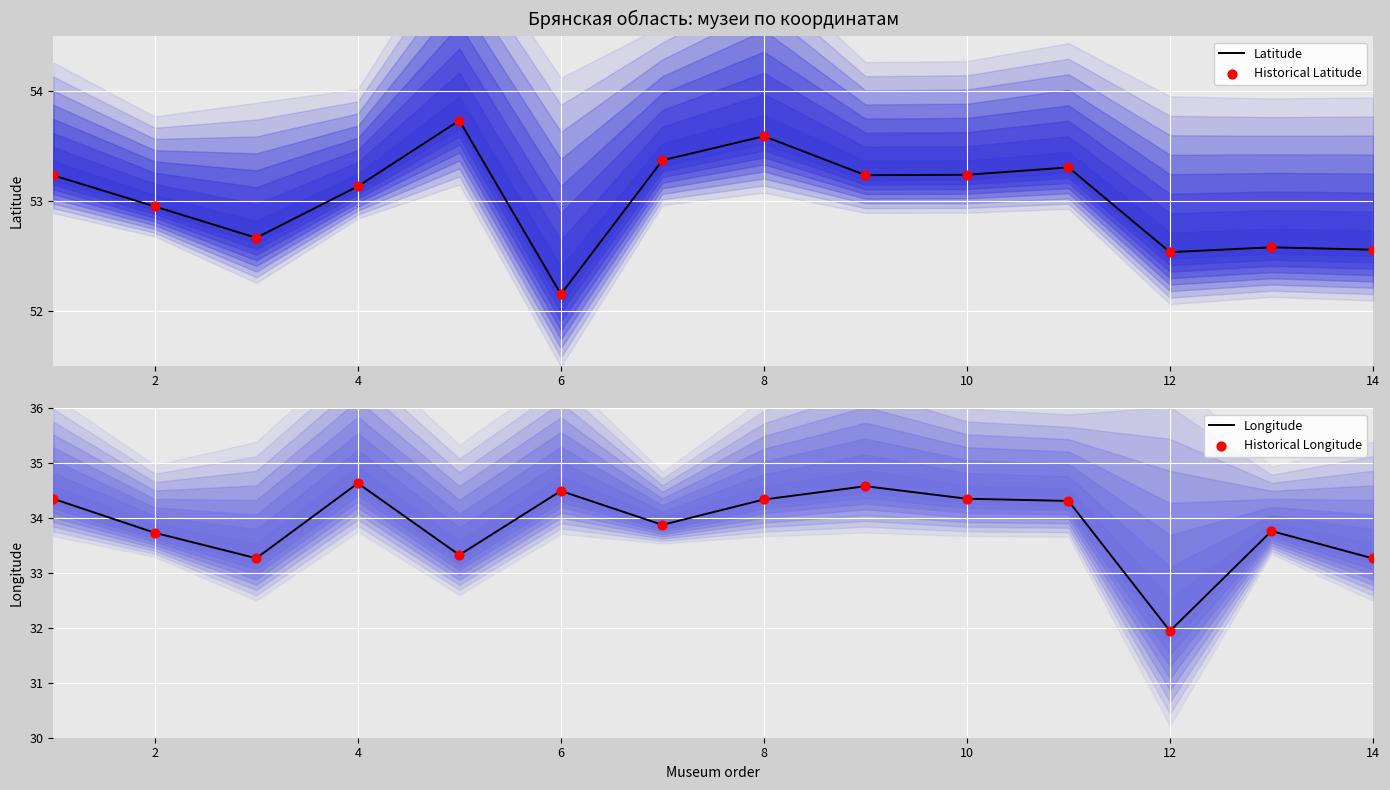

Is it true that Latitude equals 25.7 at 4?

False